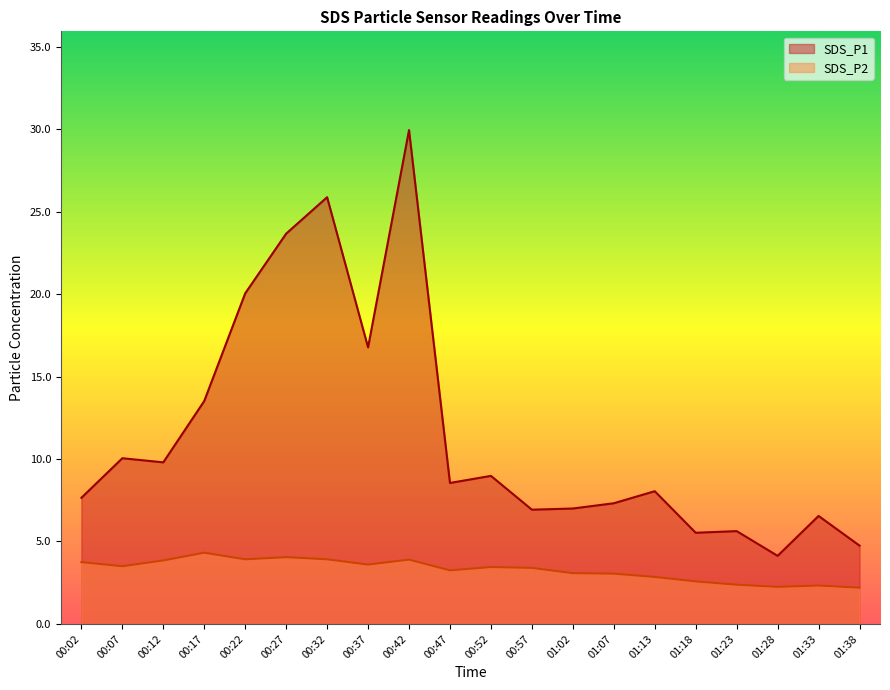

True or false: SDS_P2 and SDS_P1 intersect in this chart.

False